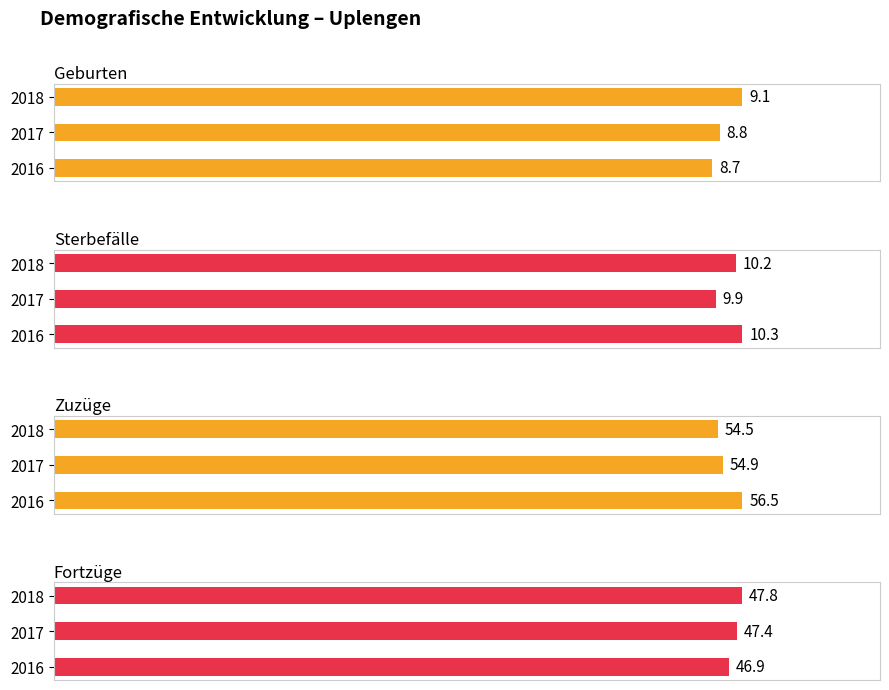

Reading left to right, transcribe all the data shown in this chart.

Geburten (je 1.000 Einwohner:innen): 2016=8.7	2017=8.8	2018=9.1
Sterbefälle (je 1.000 Einwohner:innen): 2016=10.3	2017=9.9	2018=10.2
Zuzüge (je 1.000 Einwohner:innen): 2016=56.5	2017=54.9	2018=54.5
Fortzüge (je 1.000 Einwohner:innen): 2016=46.9	2017=47.4	2018=47.8